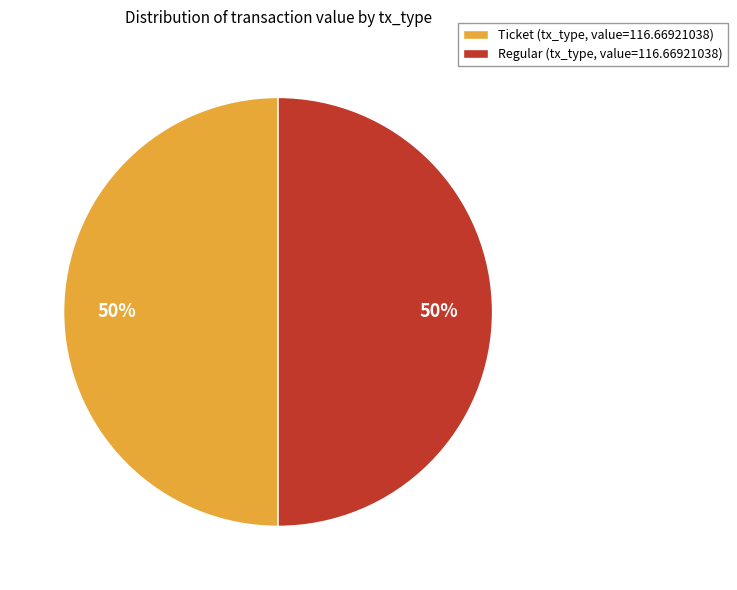

To the nearest percent, what is the average slice percentage?

50%